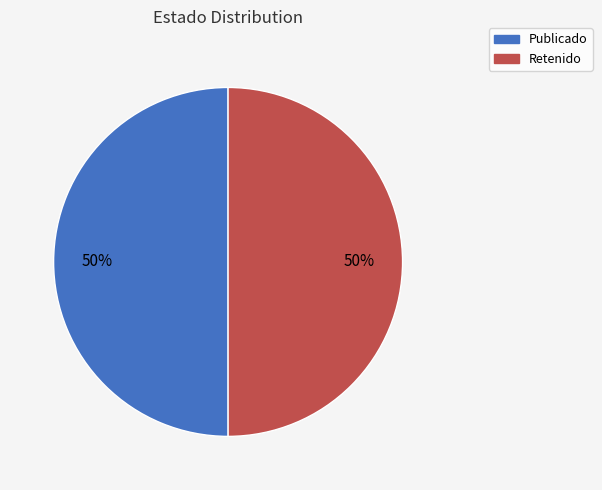

To the nearest percent, what is the average slice percentage?

50%